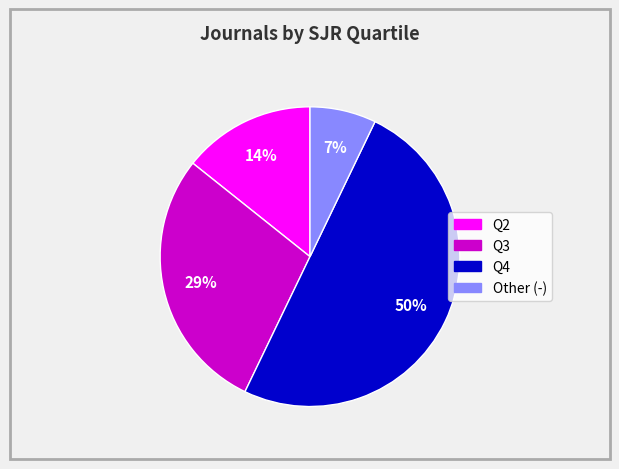

How many slices are in this pie chart?

4